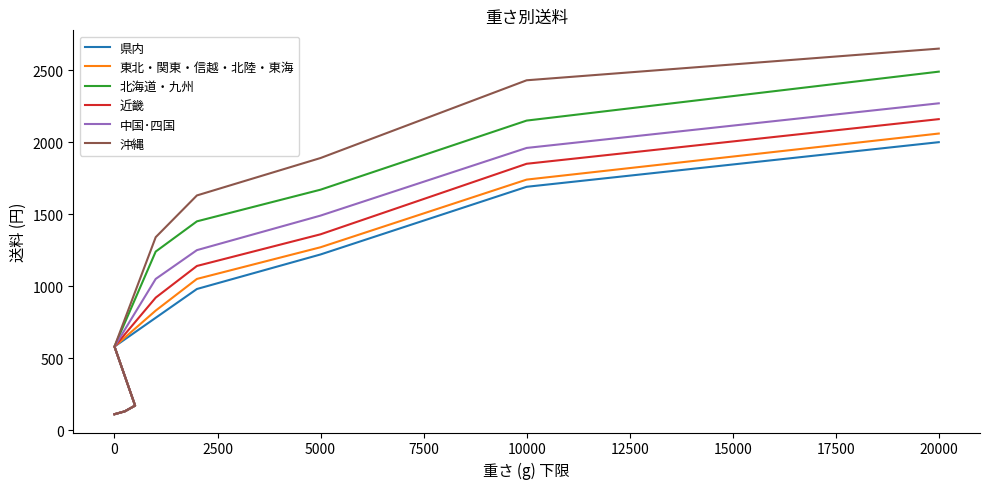

Which series has the largest total across all categories?

沖縄